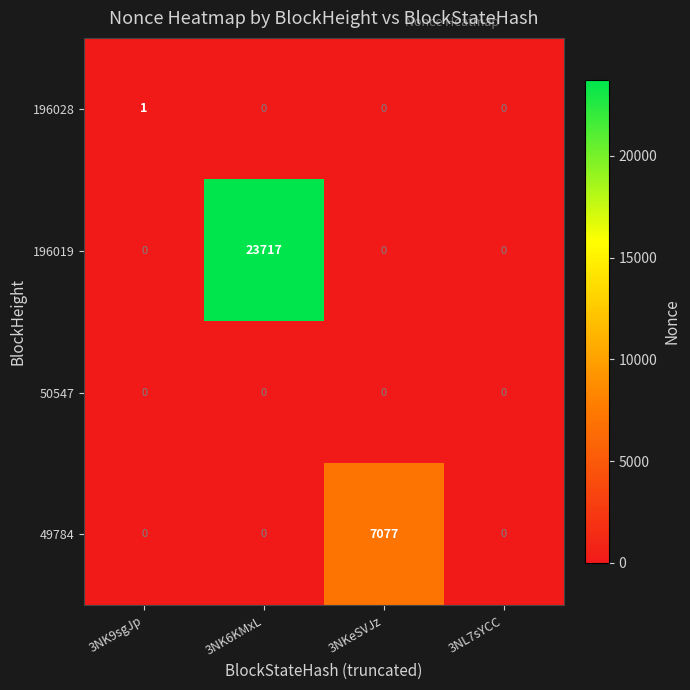

What is the sum of all 49784 values?

7077